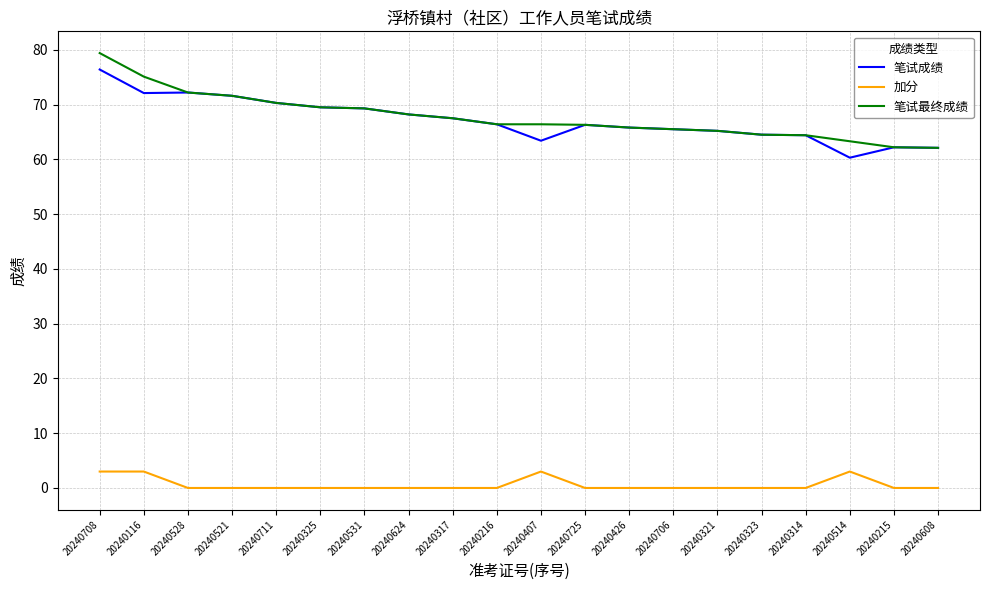

What position from the right is 20240317?

12